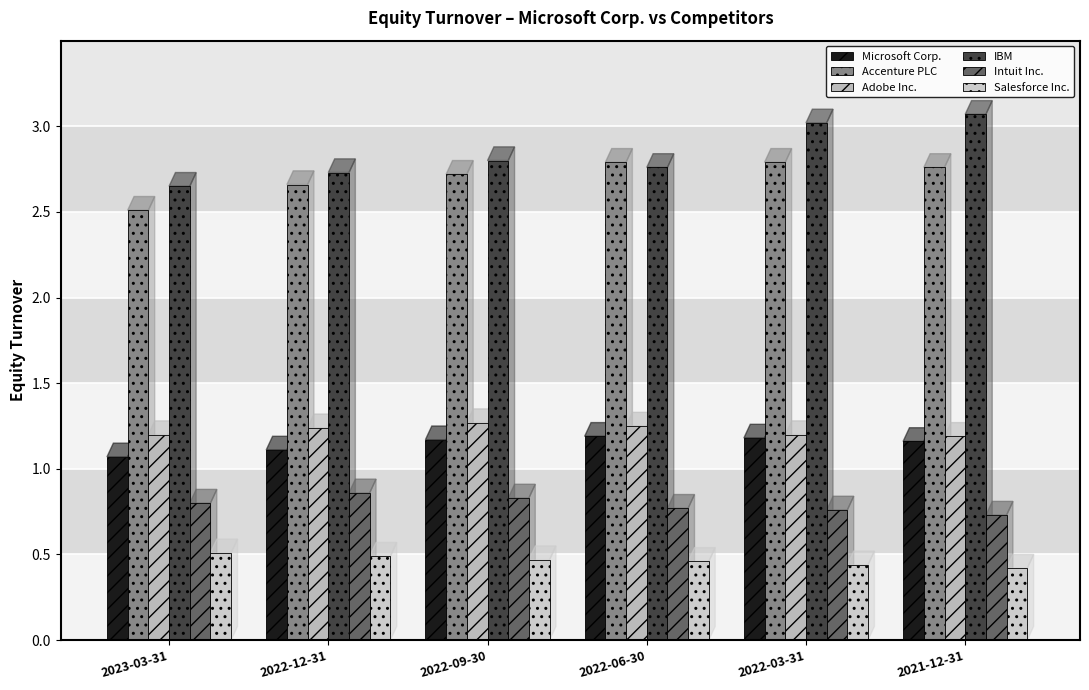

Are the bars grouped side by side (vs. stacked)?

Yes